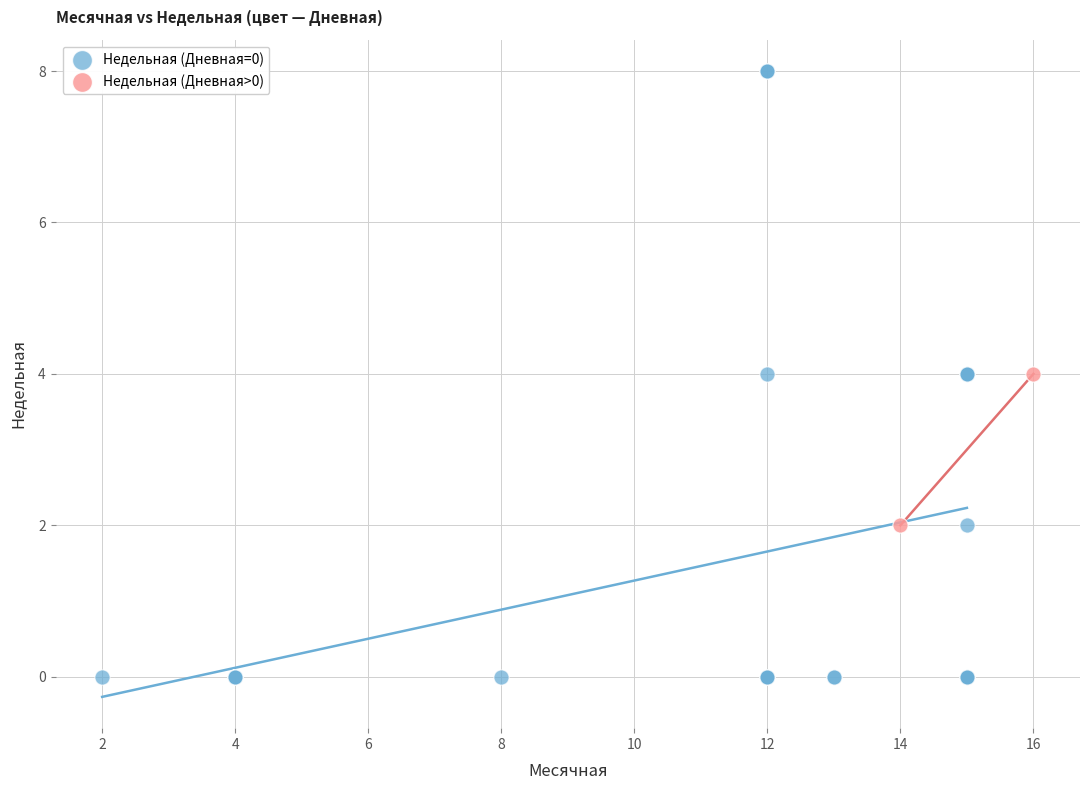

Which series contains the highest Y value?

Недельная (Дневная=0)